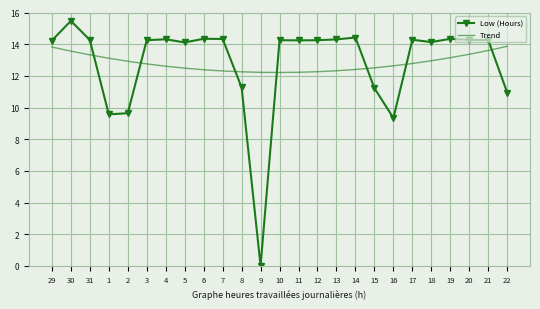

What is the difference between the Trend values at 18 and 3?

0.2